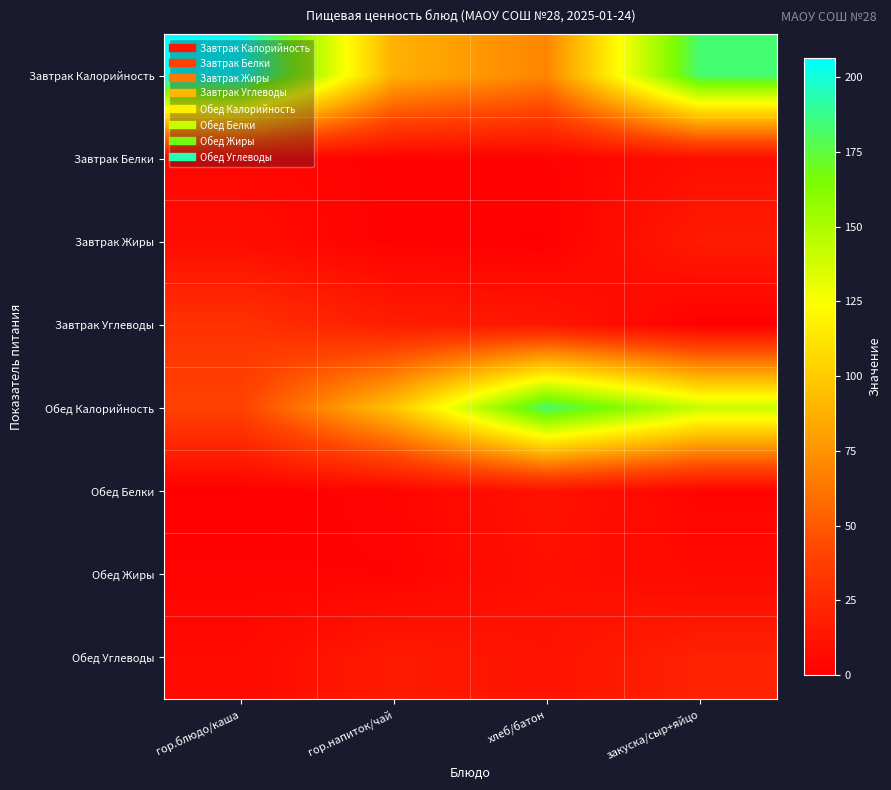

At закуска/сыр+яйцо, list the series in order from smallest to largest.

Завтрак Углеводы, Обед Белки, Обед Жиры, Завтрак Белки, Завтрак Жиры, Обед Углеводы, Обед Калорийность, Завтрак Калорийность